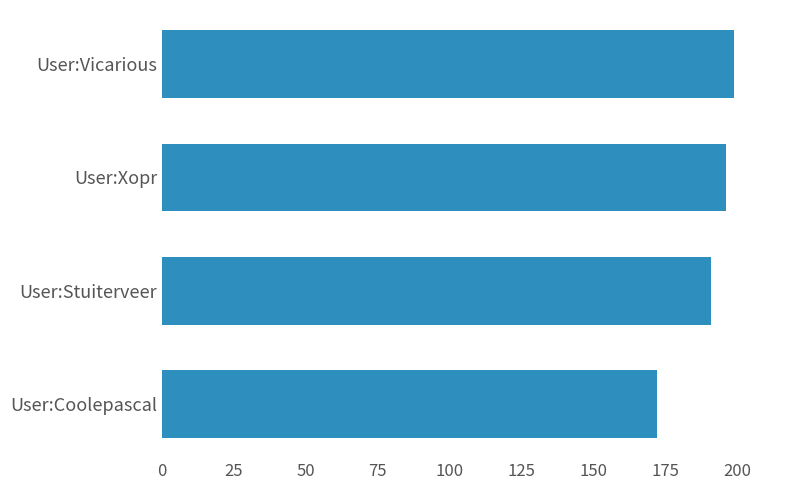

What is the ratio of the value at User:Coolepascal to the value at User:Stuiterveer?

0.9